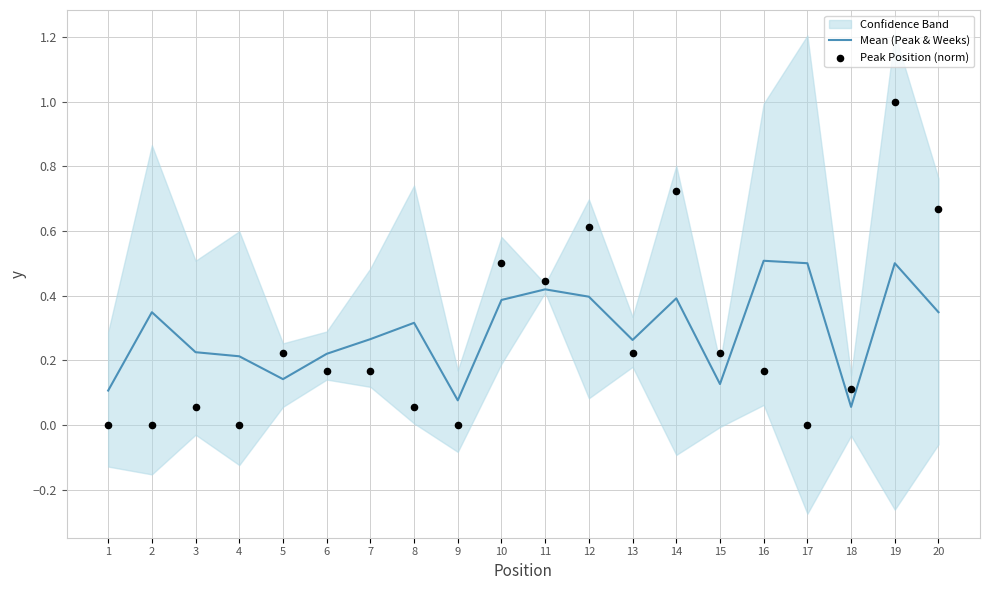

At which category is the sum across all series the highest?

19